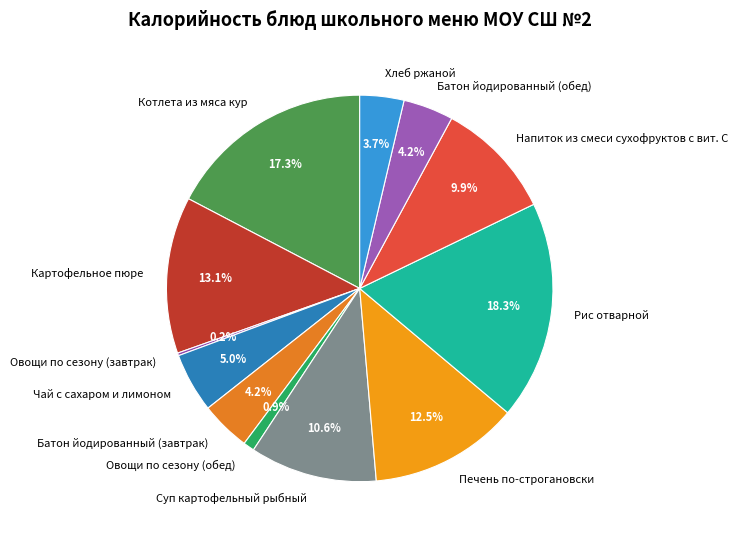

Which category has the biggest portion of the pie?

Рис отварной